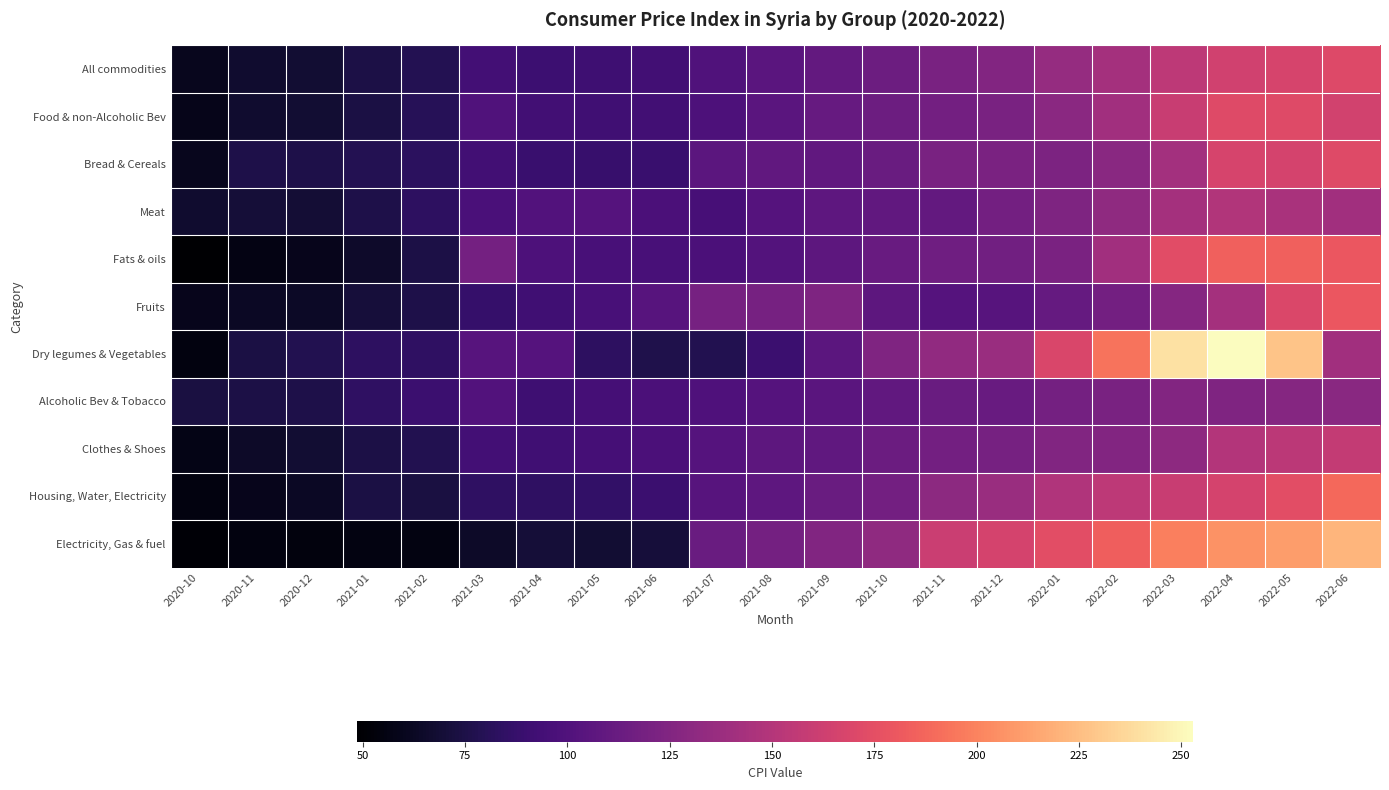

Count the number of data series in this chart.

11